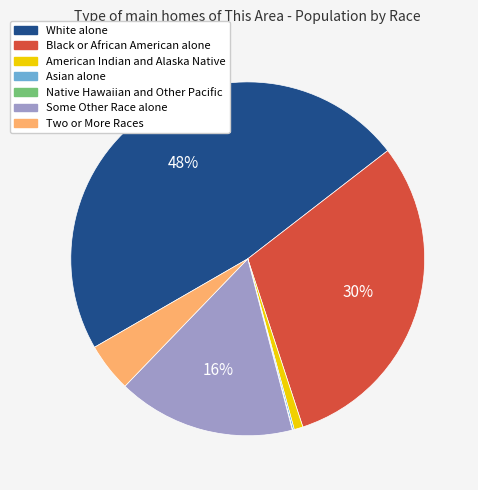

Between American Indian and Alaska Native and White alone, which is larger?

White alone